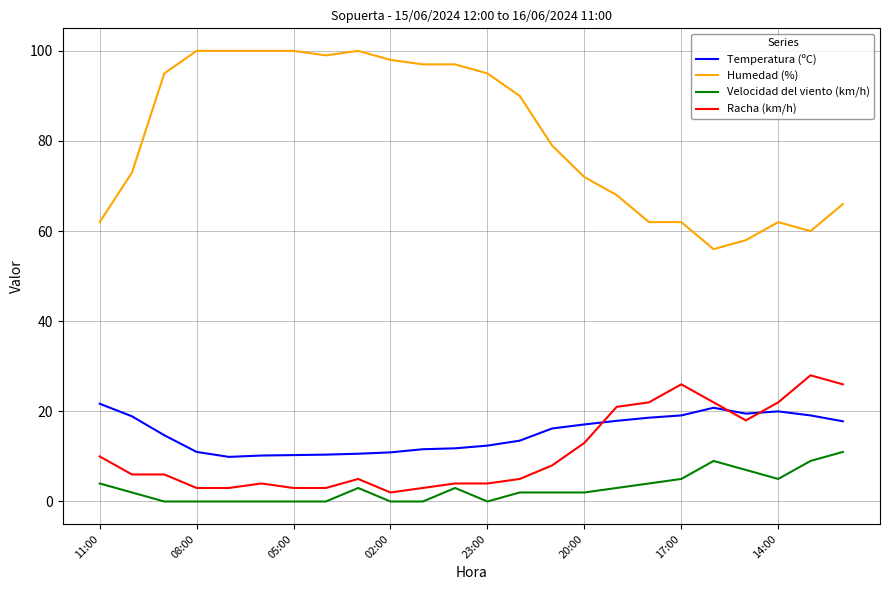

List the series in order of their peak value, highest first.

Humedad (%), Racha (km/h), Temperatura (ºC), Velocidad del viento (km/h)